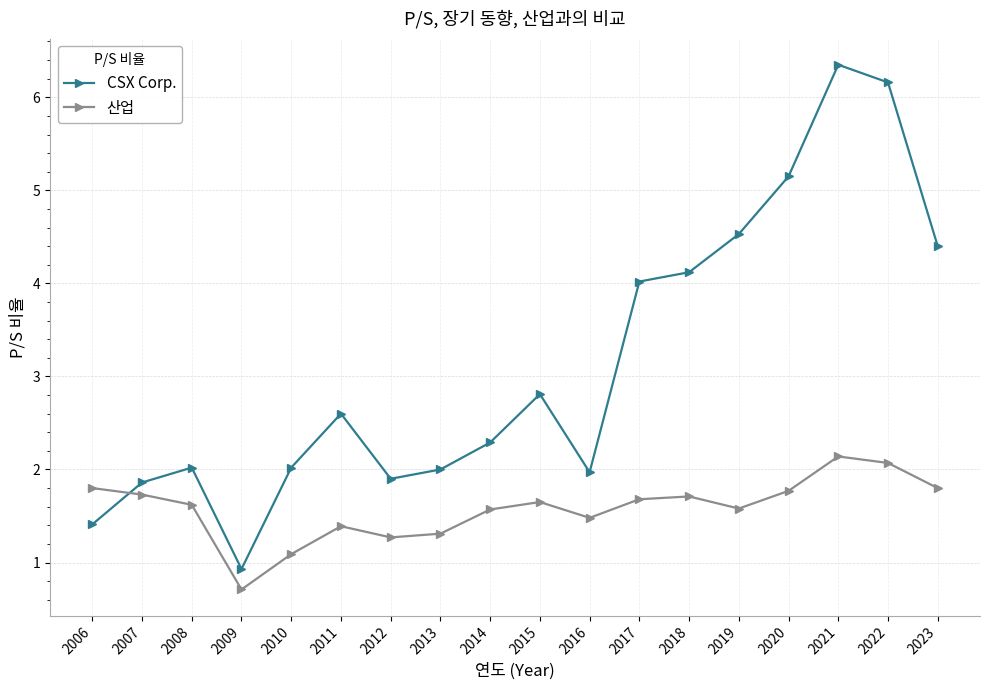

Where is the first local minimum for CSX Corp.?

2009